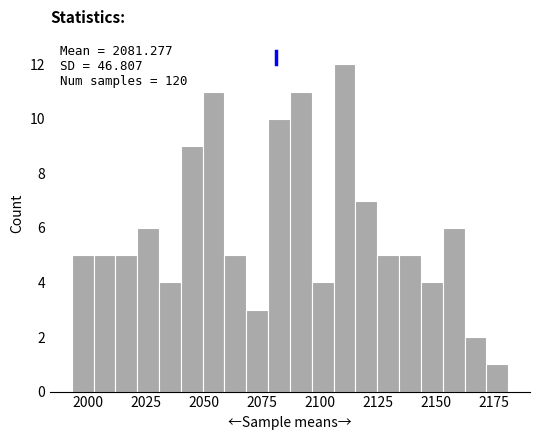

Around what value on the x-axis is the tallest bar? Give the approximate position of its centre, as read against the axis.

2110